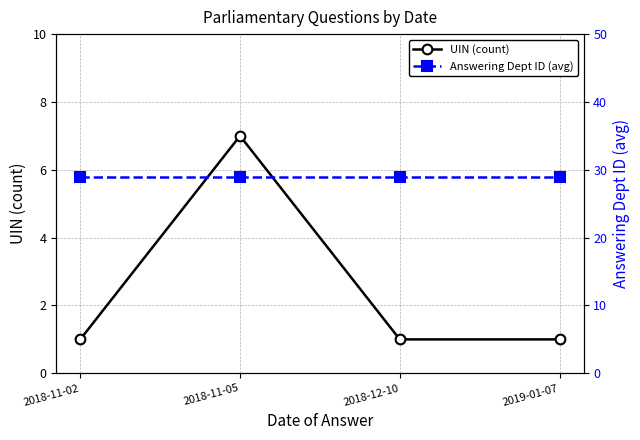

What are all the series names shown in the legend?

UIN (count), Answering Dept ID (avg)